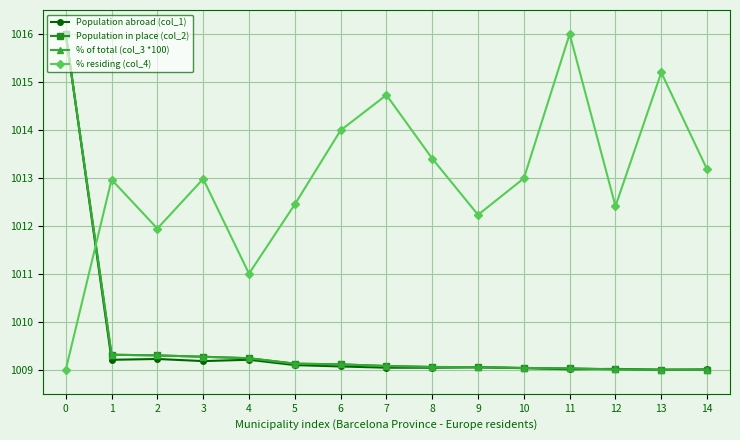

What is the spread (max minus min) of values at 11?

7.0